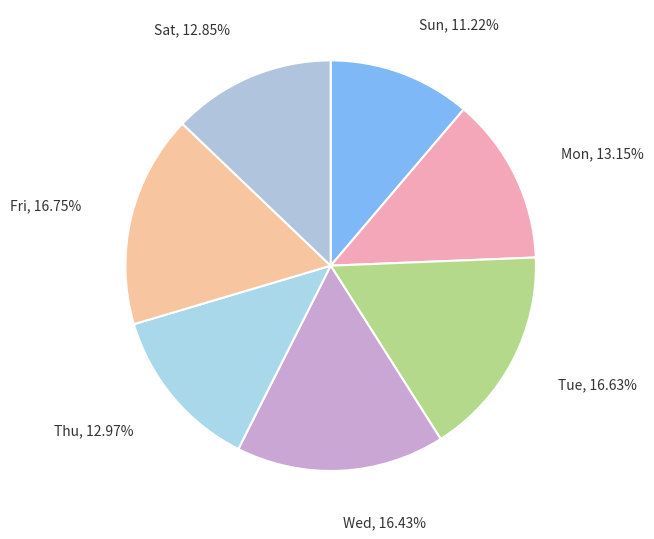

How many segments does this pie chart have?

7